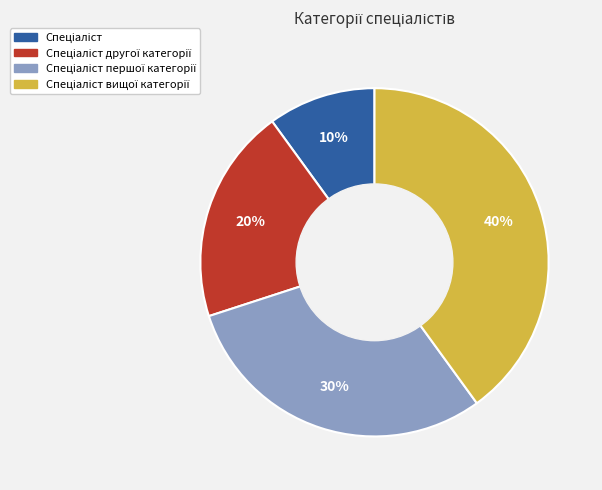

Does any single category account for the majority?

No